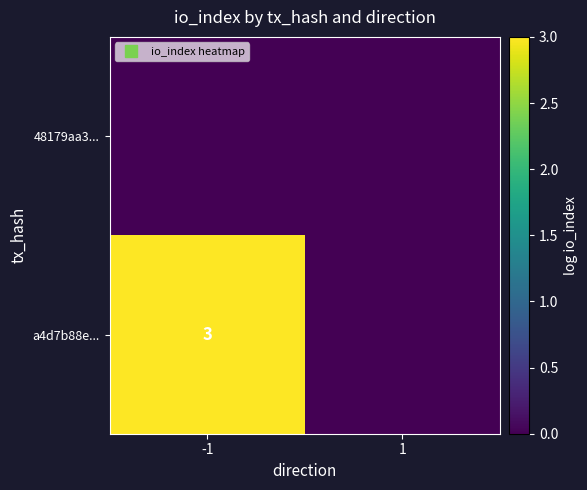

List the series in order of their overall mean, lowest first.

48179aa3..., a4d7b88e...